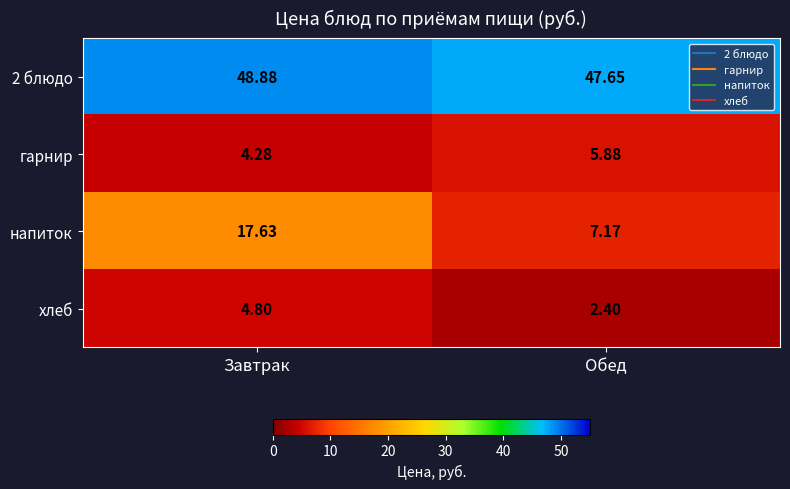

Which series has the widest spread of values?

напиток